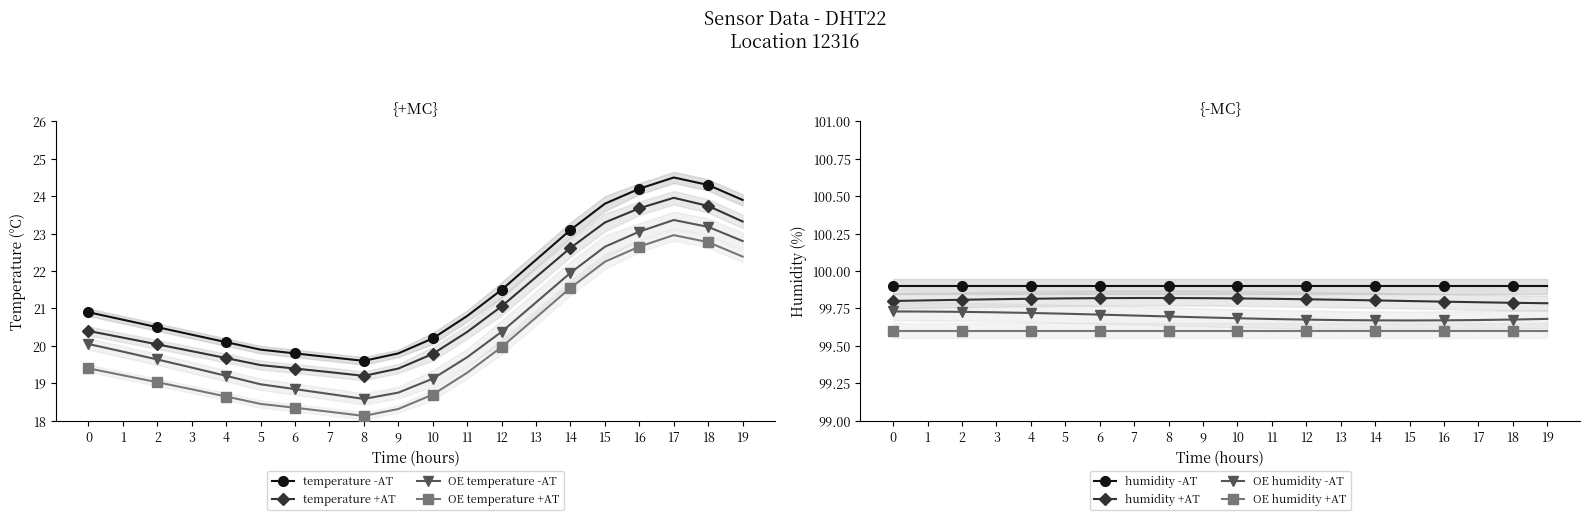

True or false: OE temperature -AT and temperature -AT cross at least once.

False